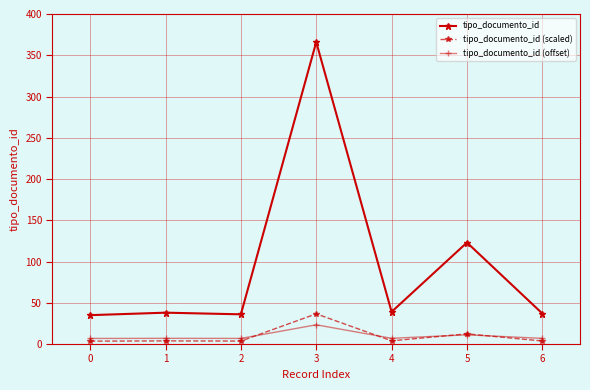

True or false: tipo_documento_id (offset) has more than 0 interior local peaks.

True